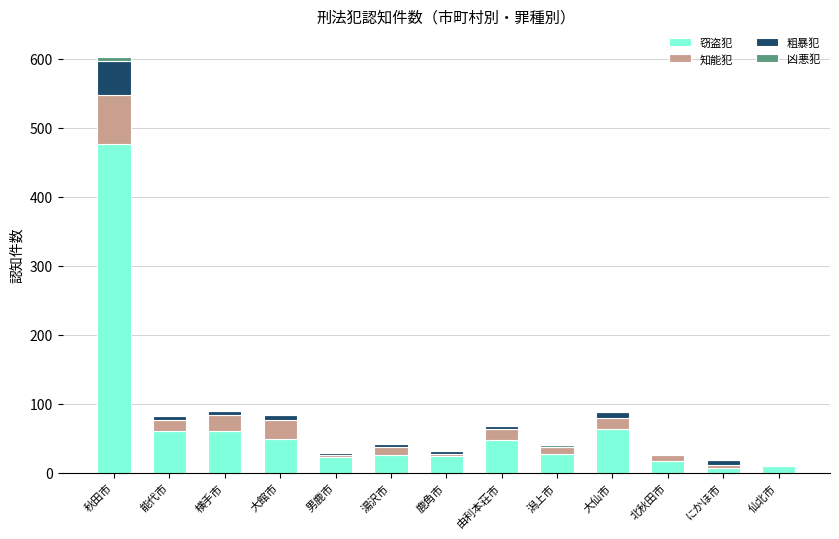

What is the maximum value for 窃盗犯?

477